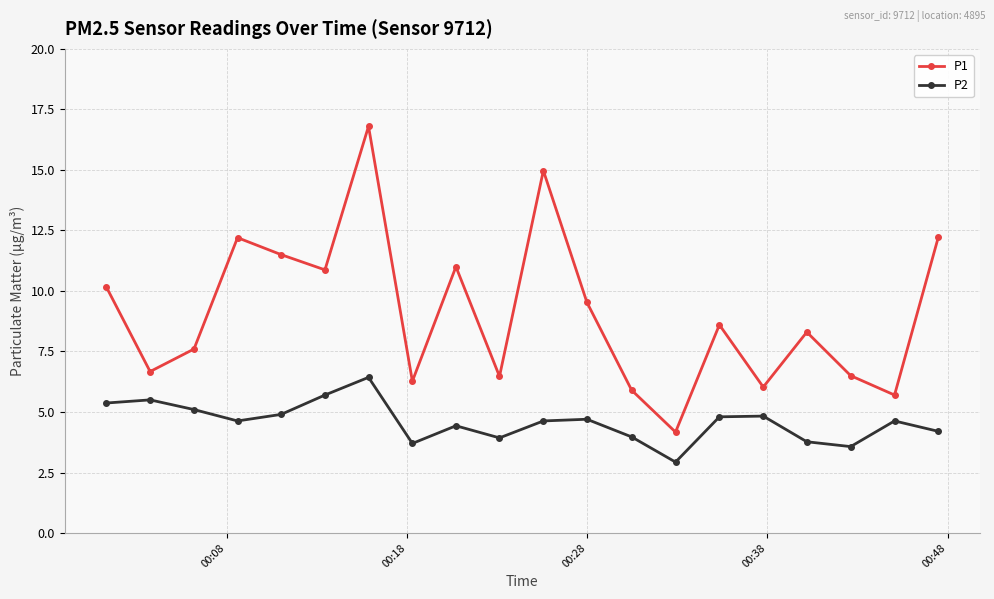

How many interior local peaks does the P1 series have?

6